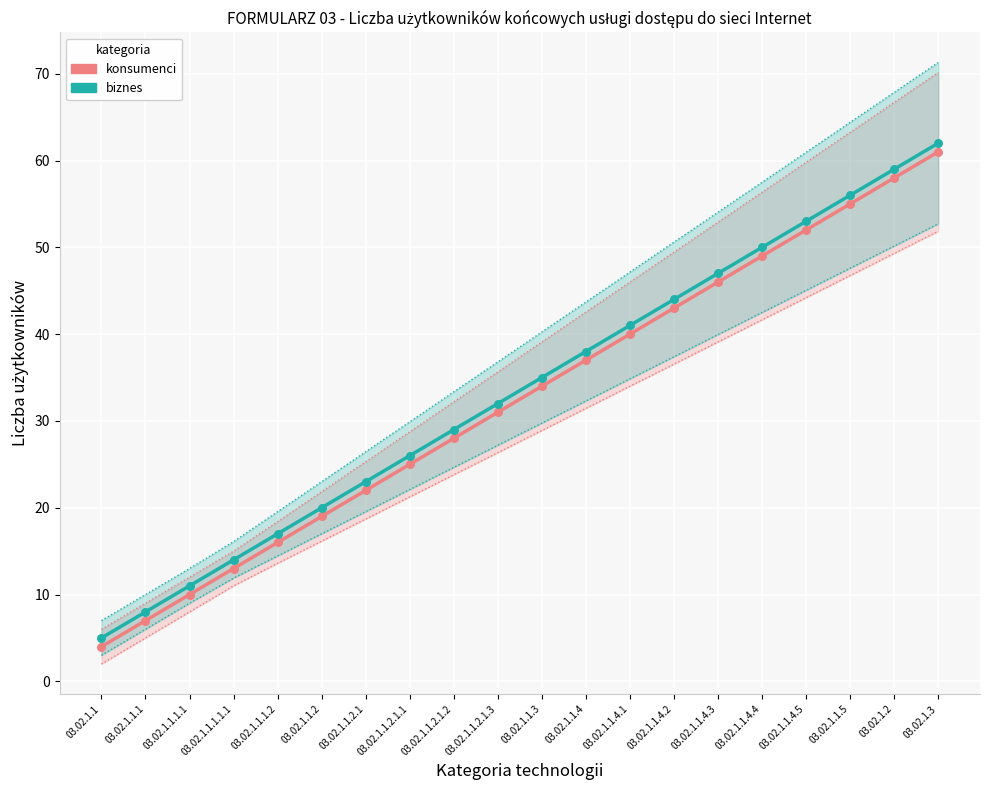

Which series has the largest total across all categories?

biznes